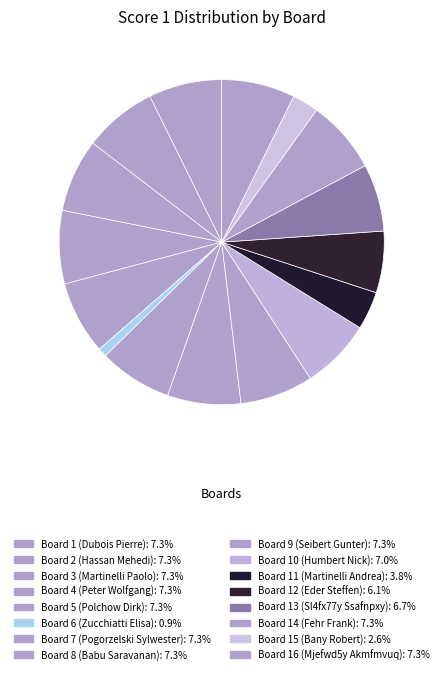

Which slice is the largest?

Board 1 (Dubois Pierre)